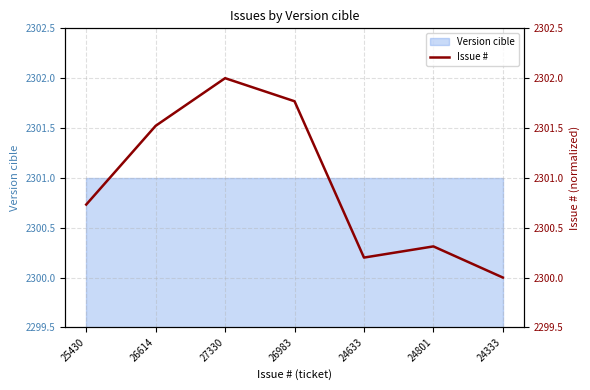

Reading left to right, what are all the values shown in this chart?

2300.7	2301.5	2302.0	2301.8	2300.2	2300.3	2300.0